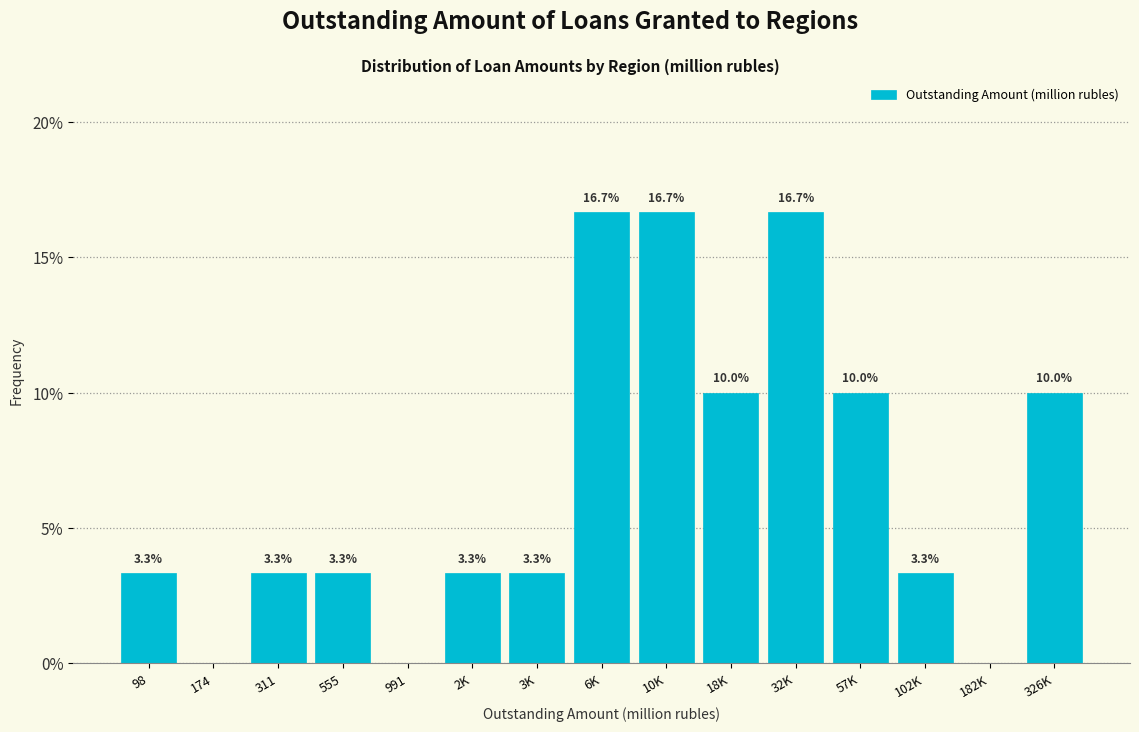

Reading left to right, transcribe all the data shown in this chart.

98=3.3	174=0.0	311=3.3	555=3.3	991=0.0	2K=3.3	3K=3.3	6K=16.7	10K=16.7	18K=10.0	32K=16.7	57K=10.0	102K=3.3	182K=0.0	326K=10.0